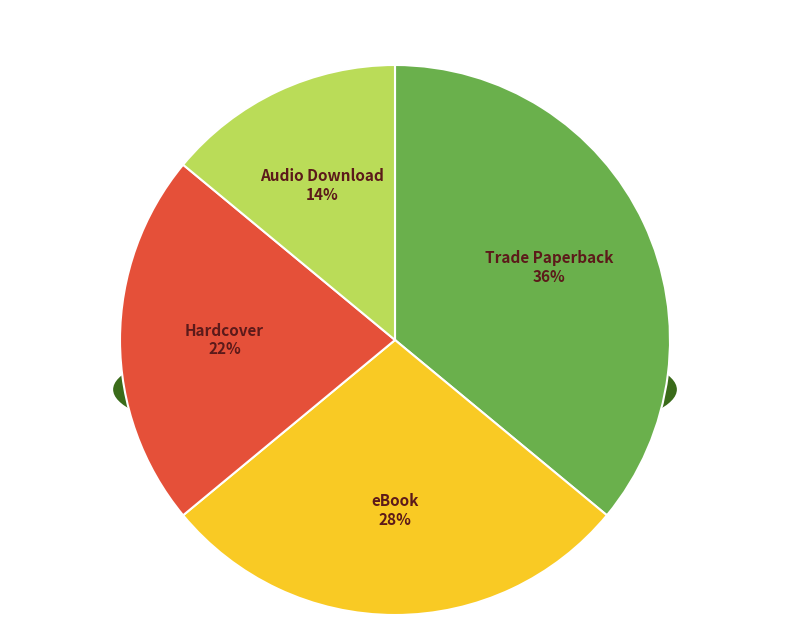

Rank the categories by value from lowest to highest.

Audio Download, Hardcover, eBook, Trade Paperback